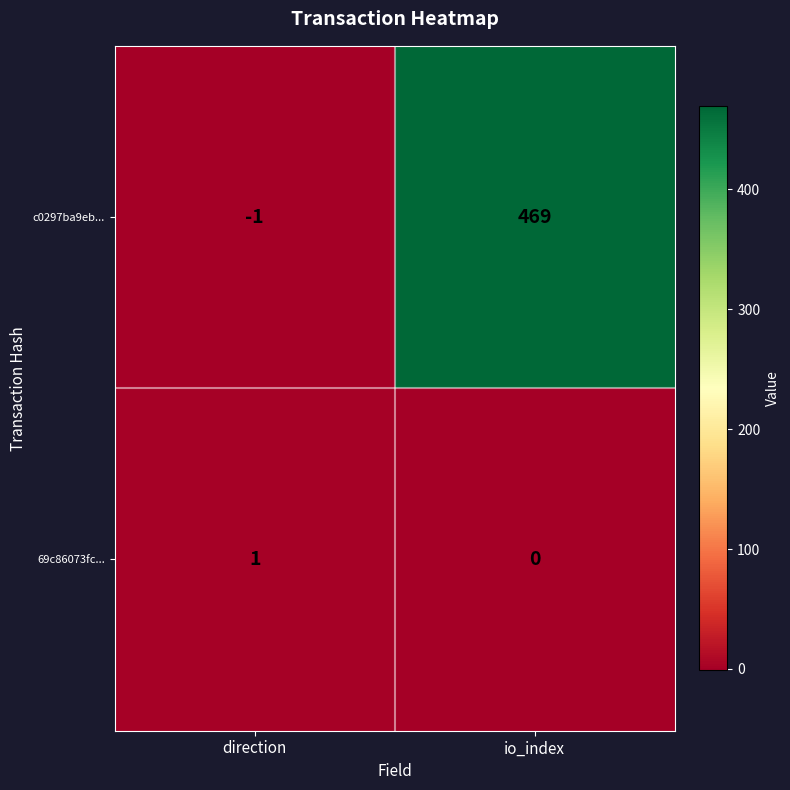

How many distinct data groups are displayed?

2